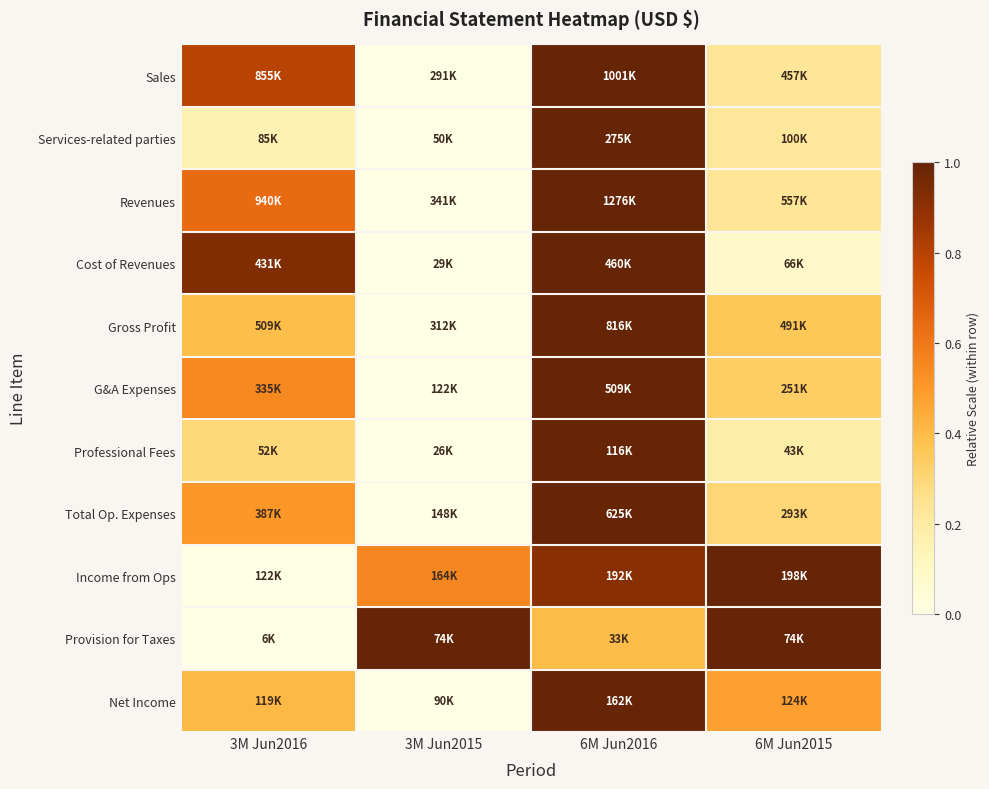

At how many categories does at least one series exceed 0?

4